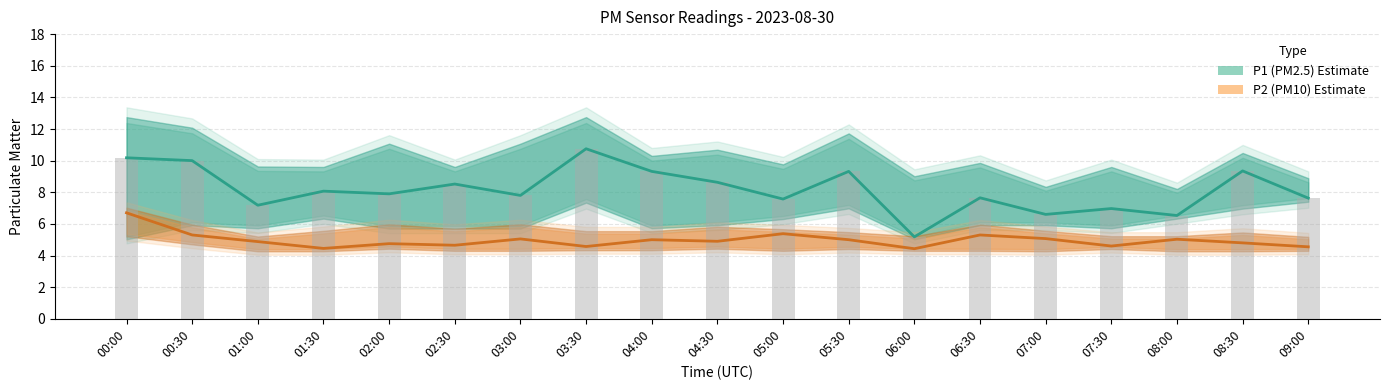

Which has a higher value, 05:30 or 06:00?

05:30